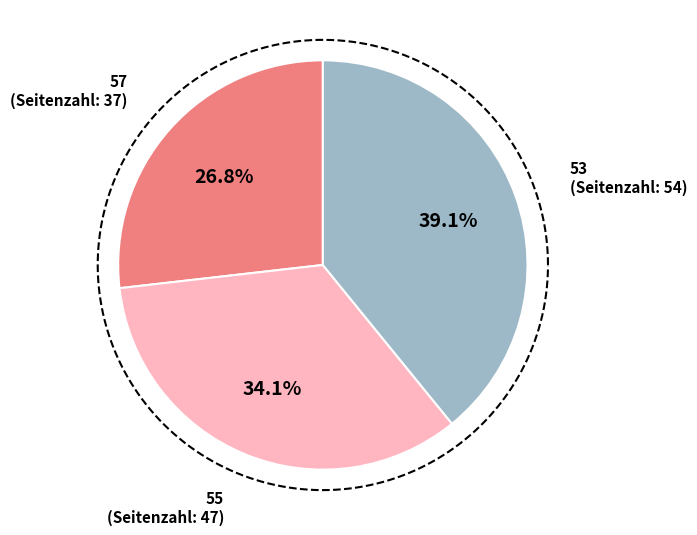

Approximately how many times larger is the value at 53 compared to 55?

1.1